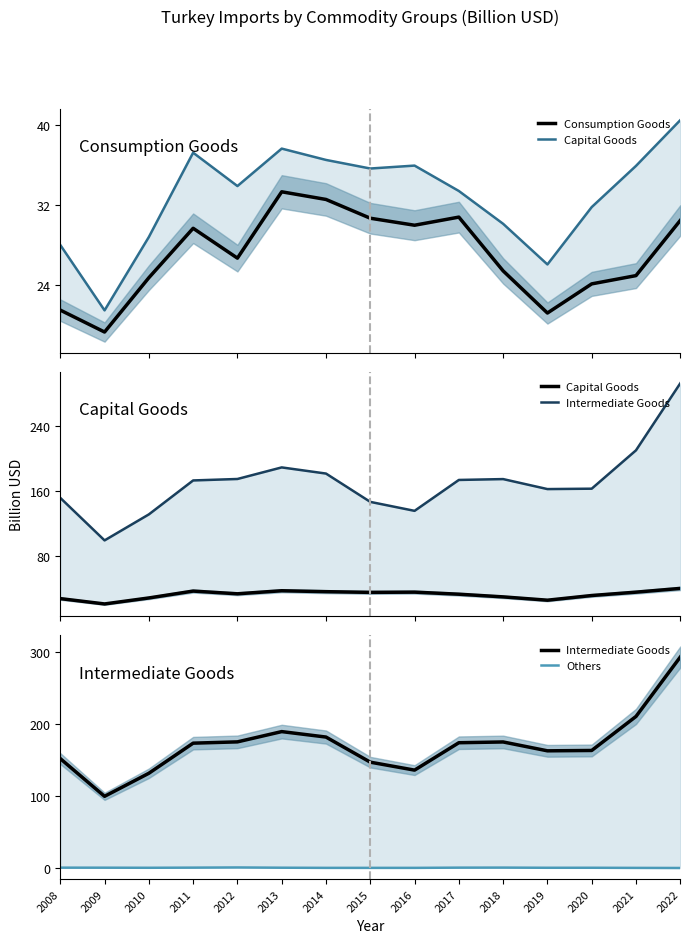

Which series has the largest total across all categories?

Intermediate Goods